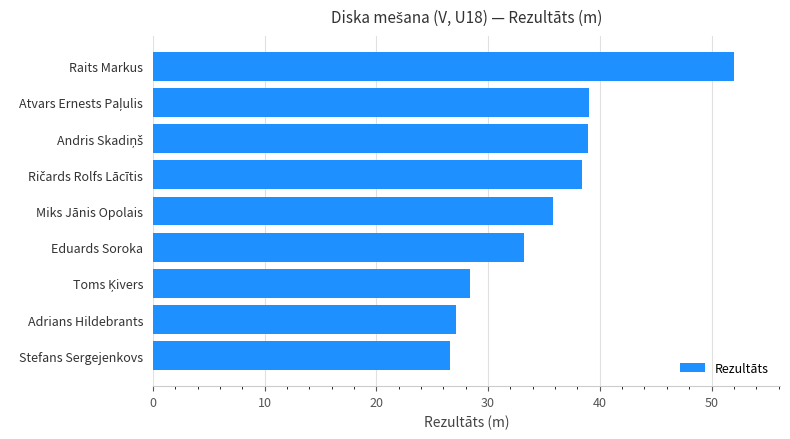

How many categories are shown in the chart?

9